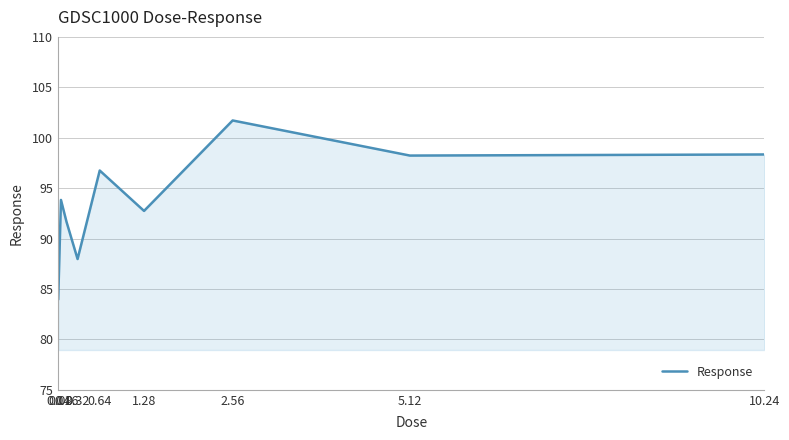

At which label does the data first exceed 93?

0.08